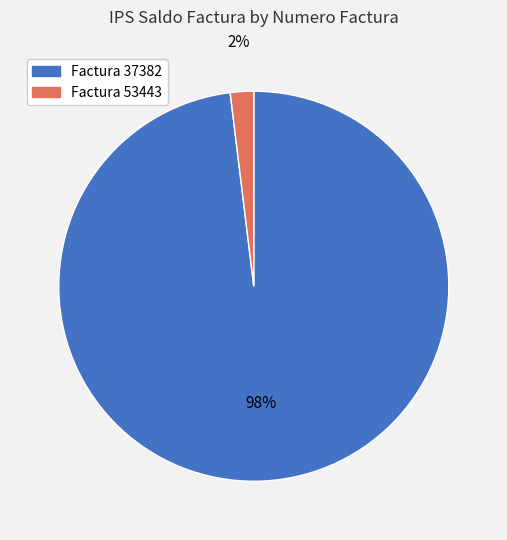

Count the number of slices in the pie.

2